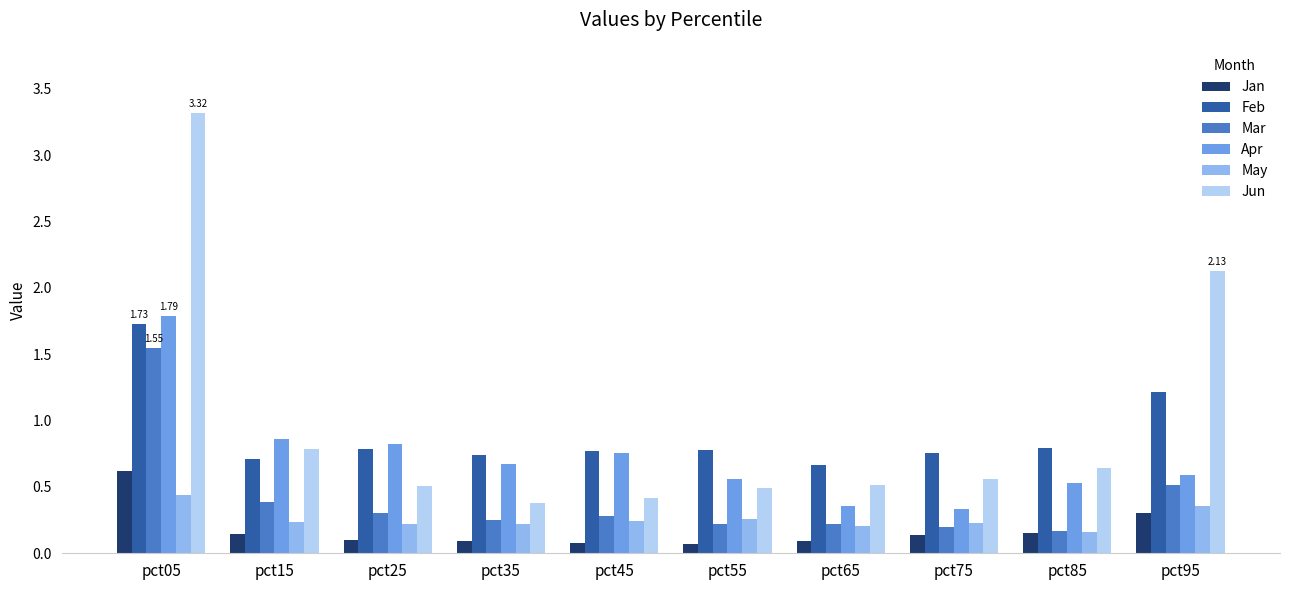

Between pct15 and pct65, which series saw the biggest shift?

Apr